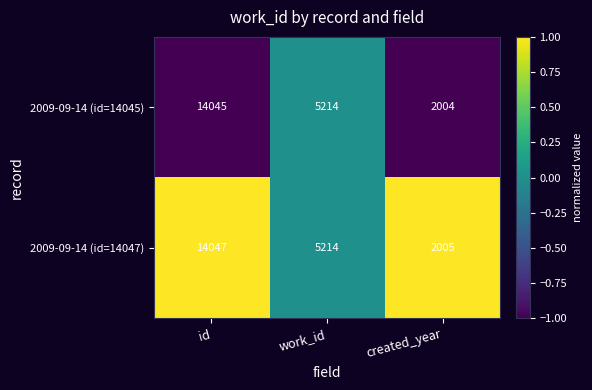

Rank the series by their maximum value, from lowest to highest.

2009-09-14 (id=14045), 2009-09-14 (id=14047)